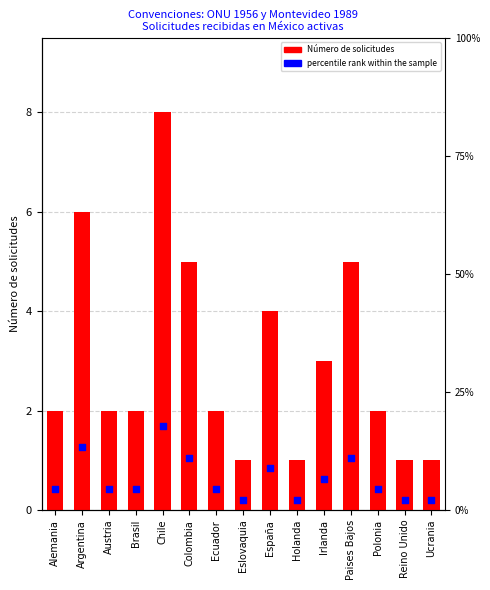

What is the total value across all series at Polonia?

6.4